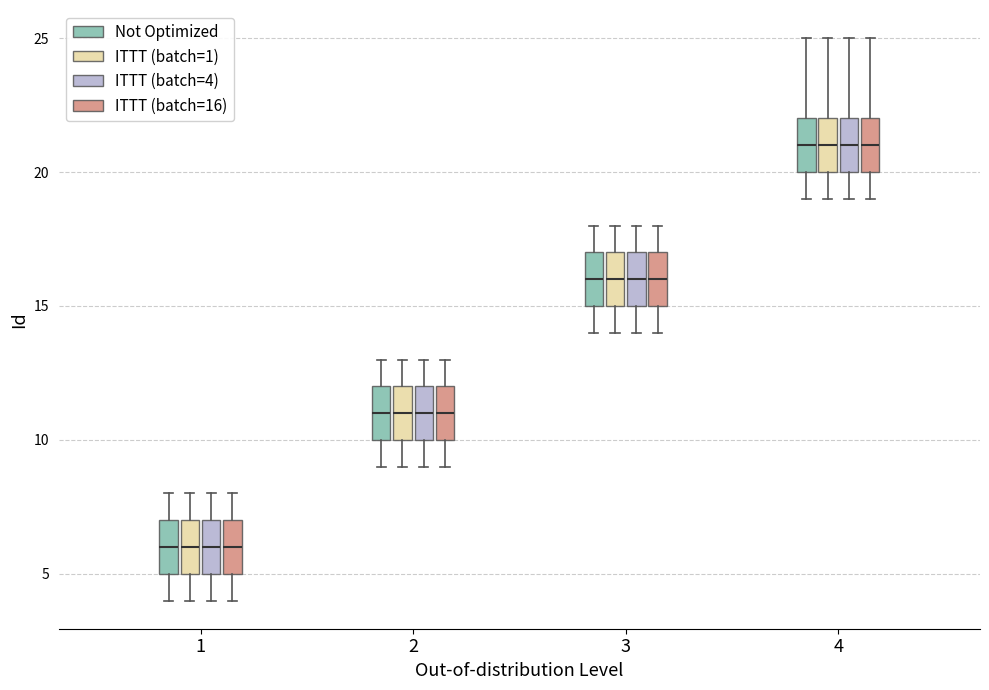

Where does the upper whisker of the box for 4 (ITTT (batch=1)) end on the y-axis? The values are not printed on the chart, so give them approximately, as read against the axis.

25